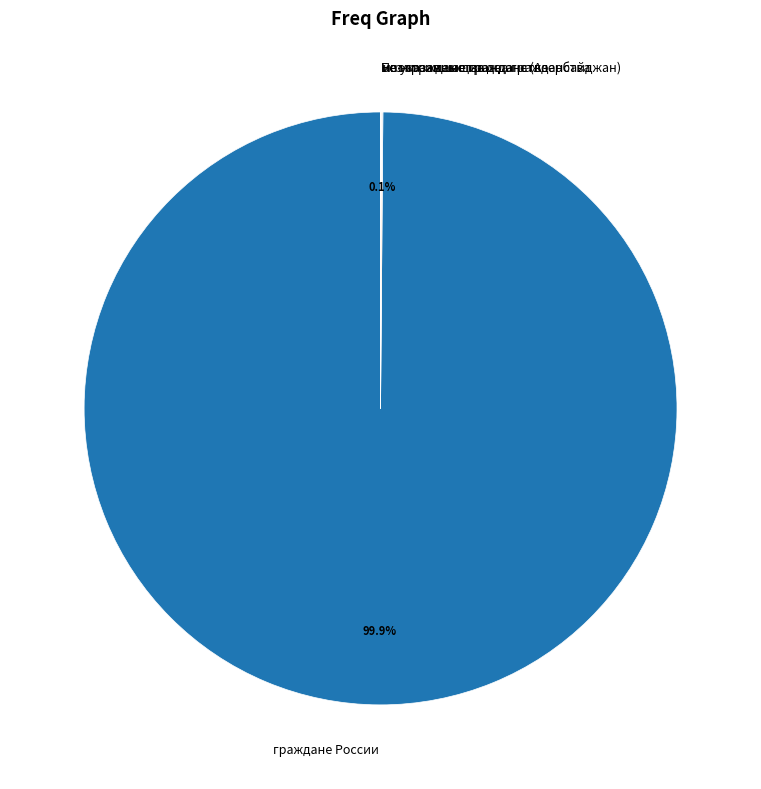

What portion of the pie excludes граждане России?

0.1%